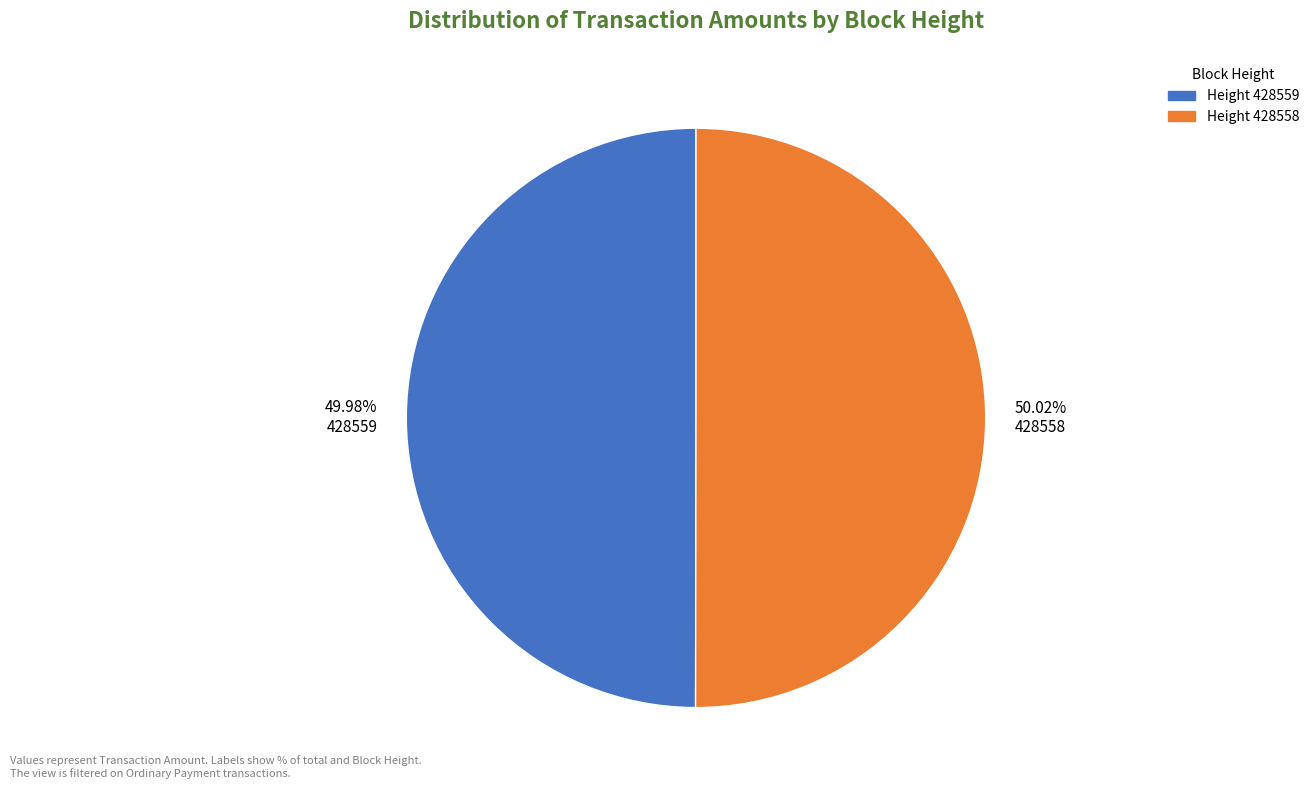

Approximately how many times larger is the value at 49.98% 428559 compared to 50.02% 428558?

1.0